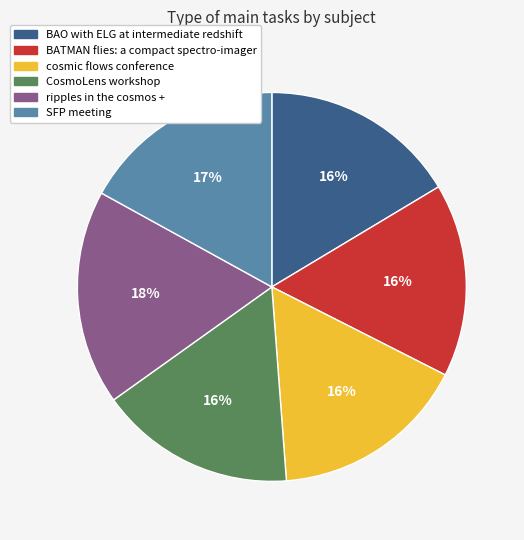

Does any single category account for the majority?

No